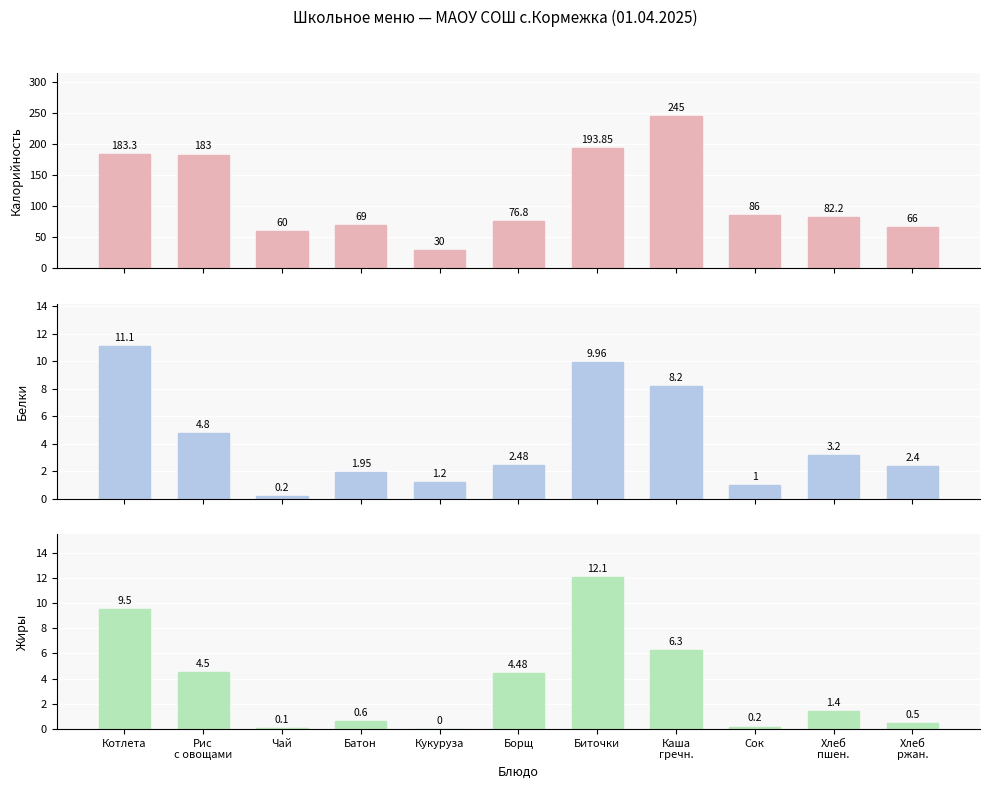

At how many categories does at least one series exceed 143?

4